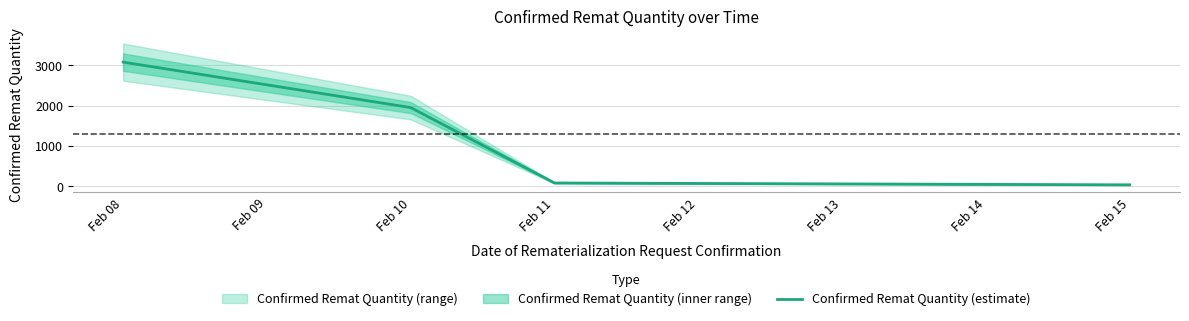

Count the number of values greater than 1950.

1